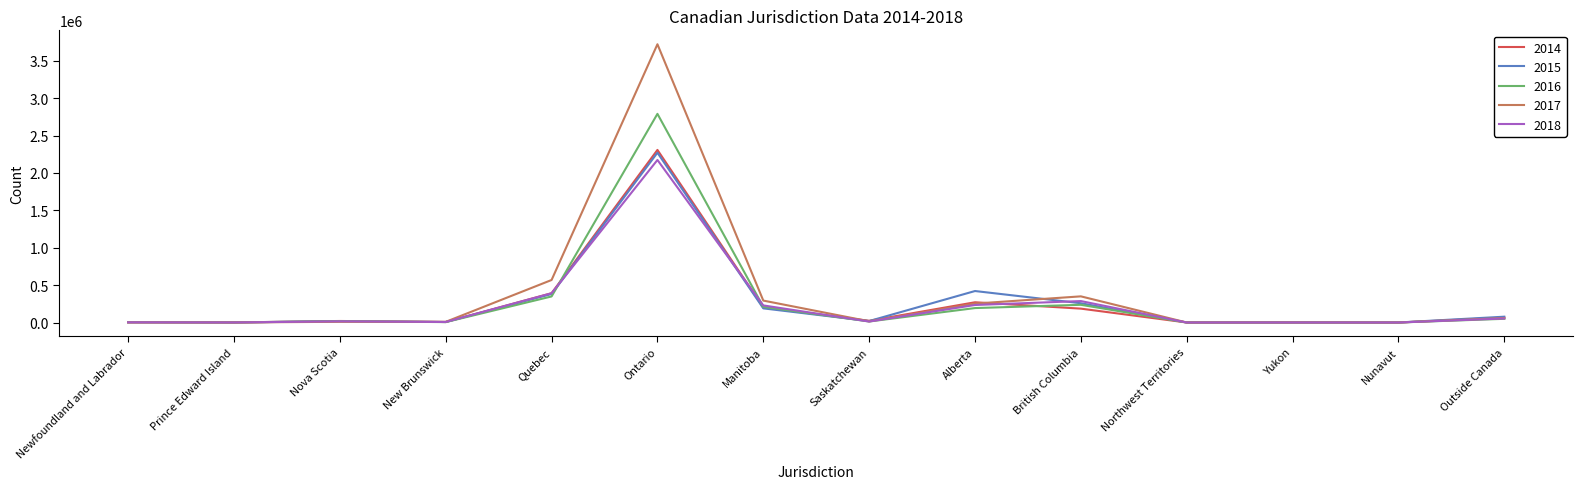

How many distinct data groups are displayed?

5